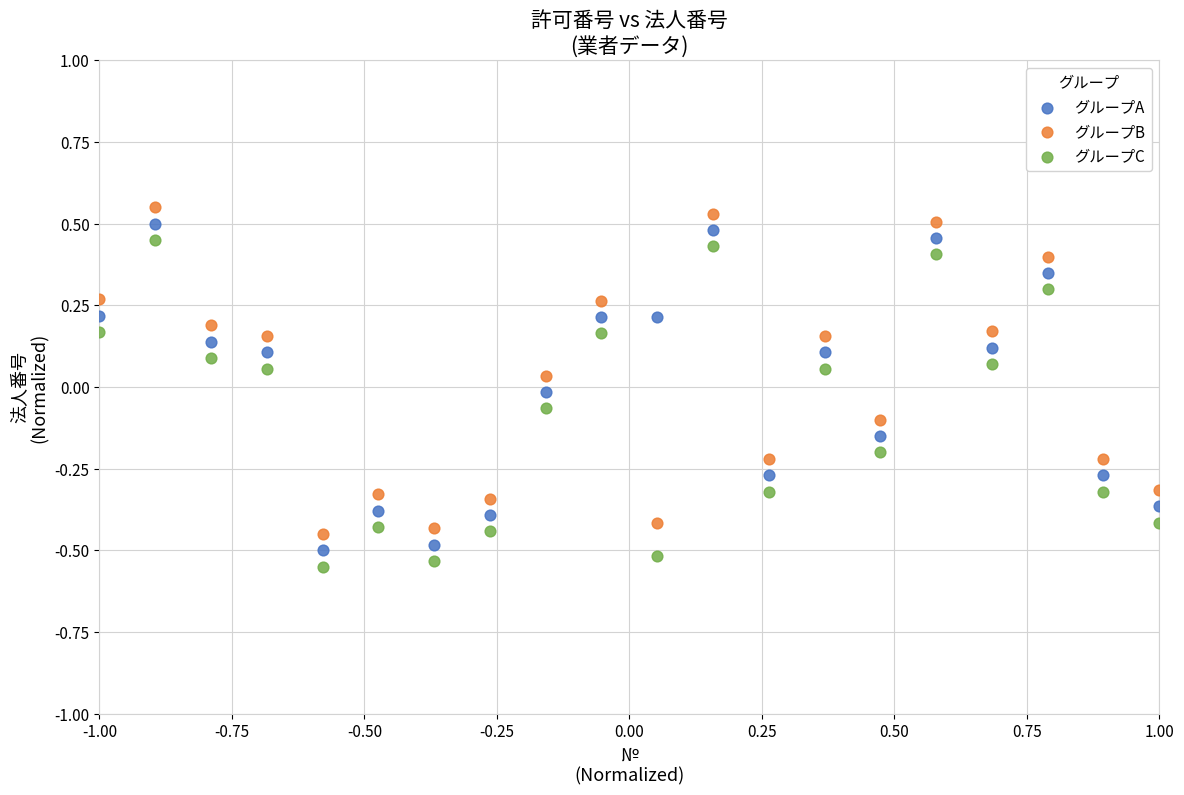

What is the X range (max minus min) for the scatter plot?

2.0